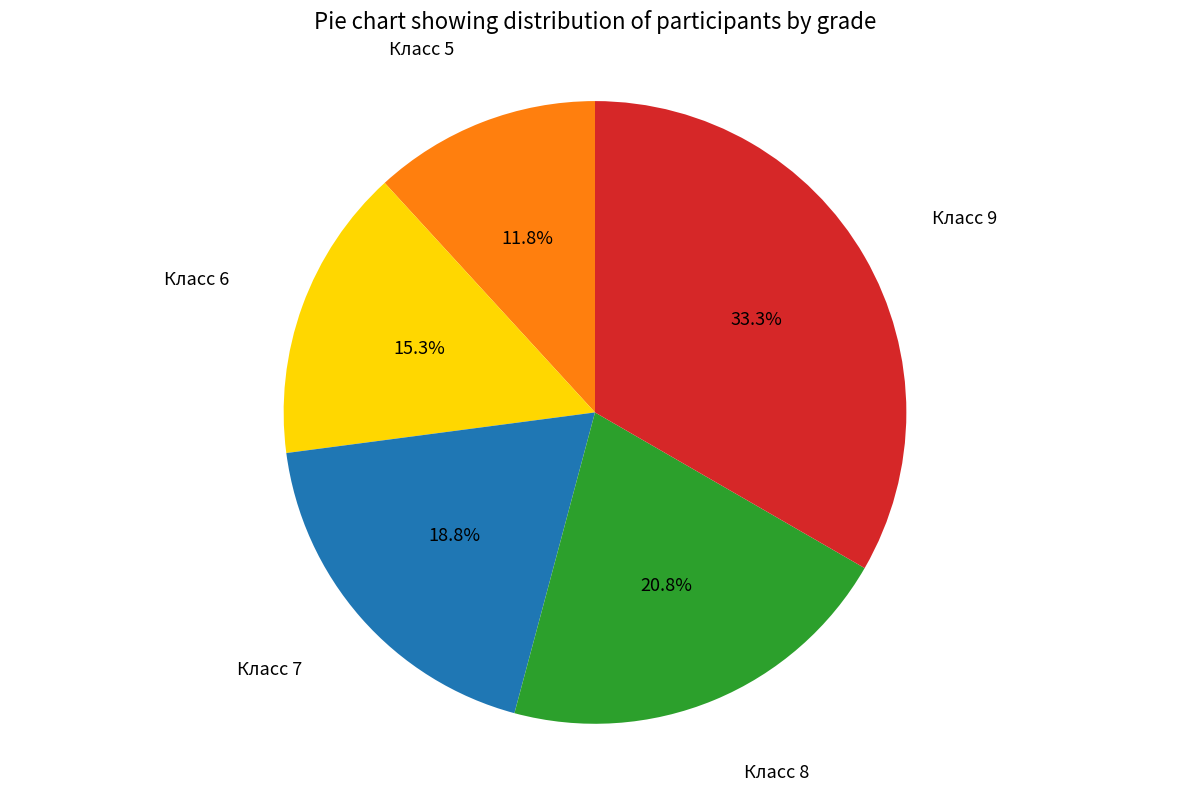

Between Класс 9 and Класс 6, which is larger?

Класс 9